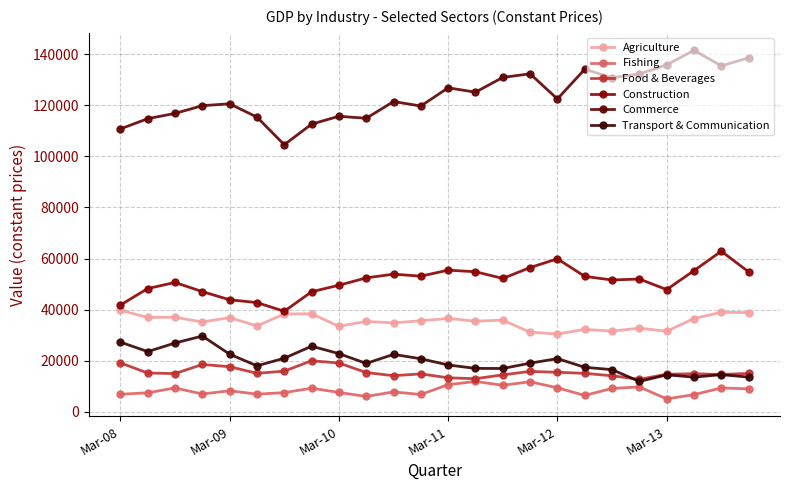

How many lines are shown in the chart?

6